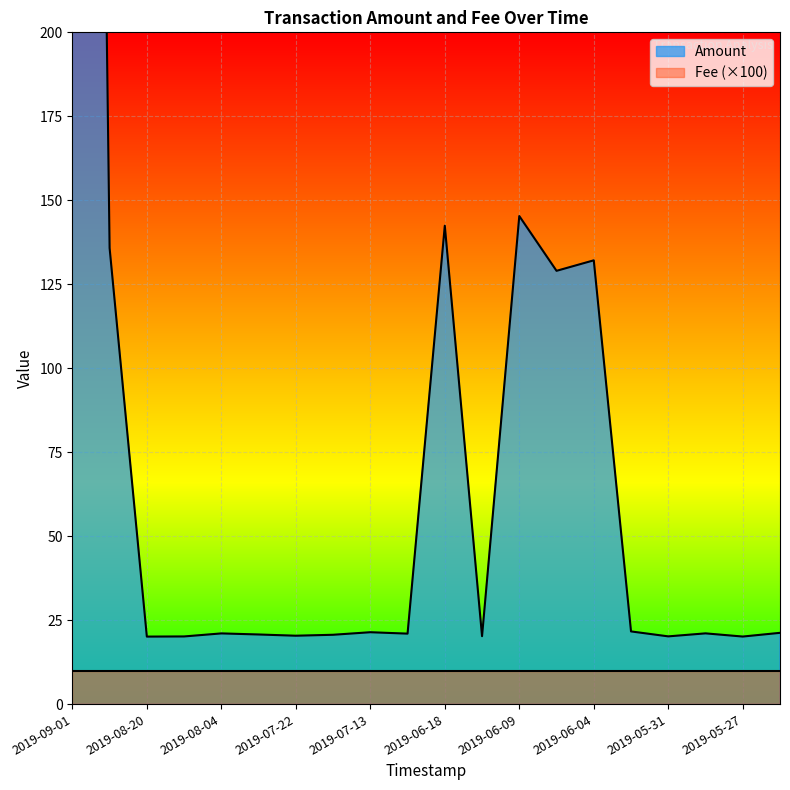

Which label corresponds to the smallest value in the chart?

2019-08-20